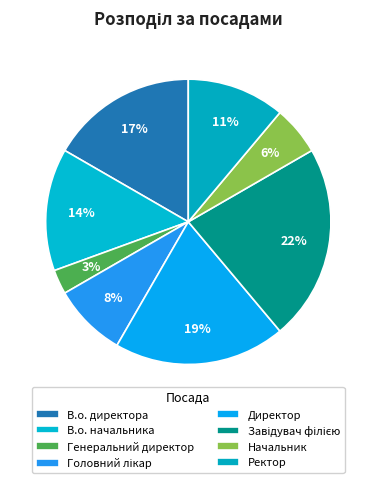

Count the number of slices in the pie.

8